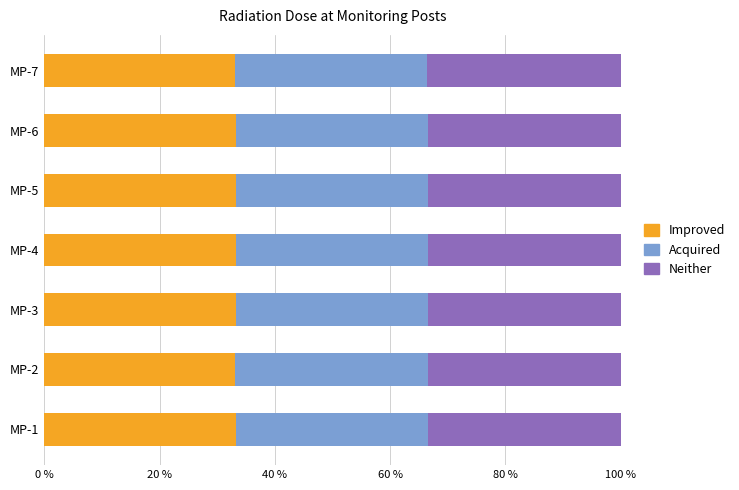

What is the lowest value of the Improved series?

33.0